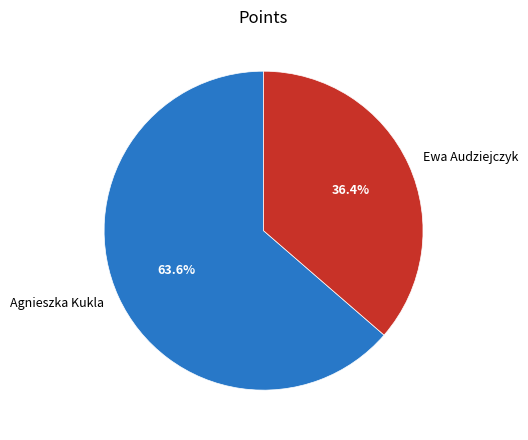

Count the number of slices in the pie.

2